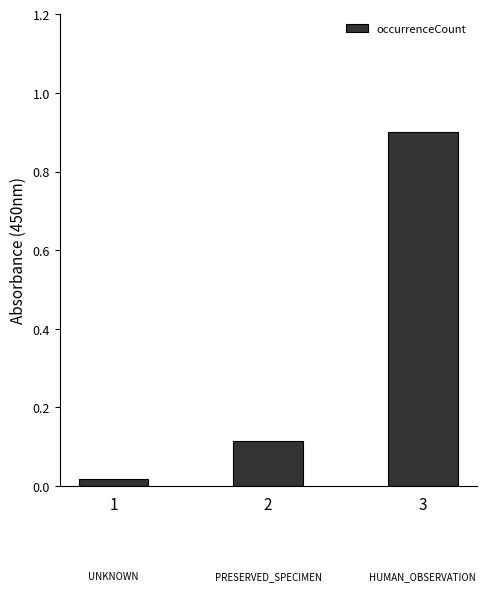

List the labels in order of value, smallest first.

1, 2, 3